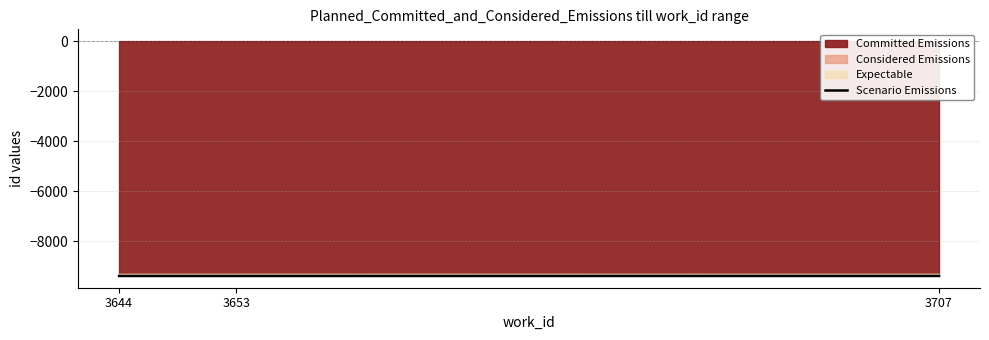

Which has a higher value, 3644 or 3653?

3653